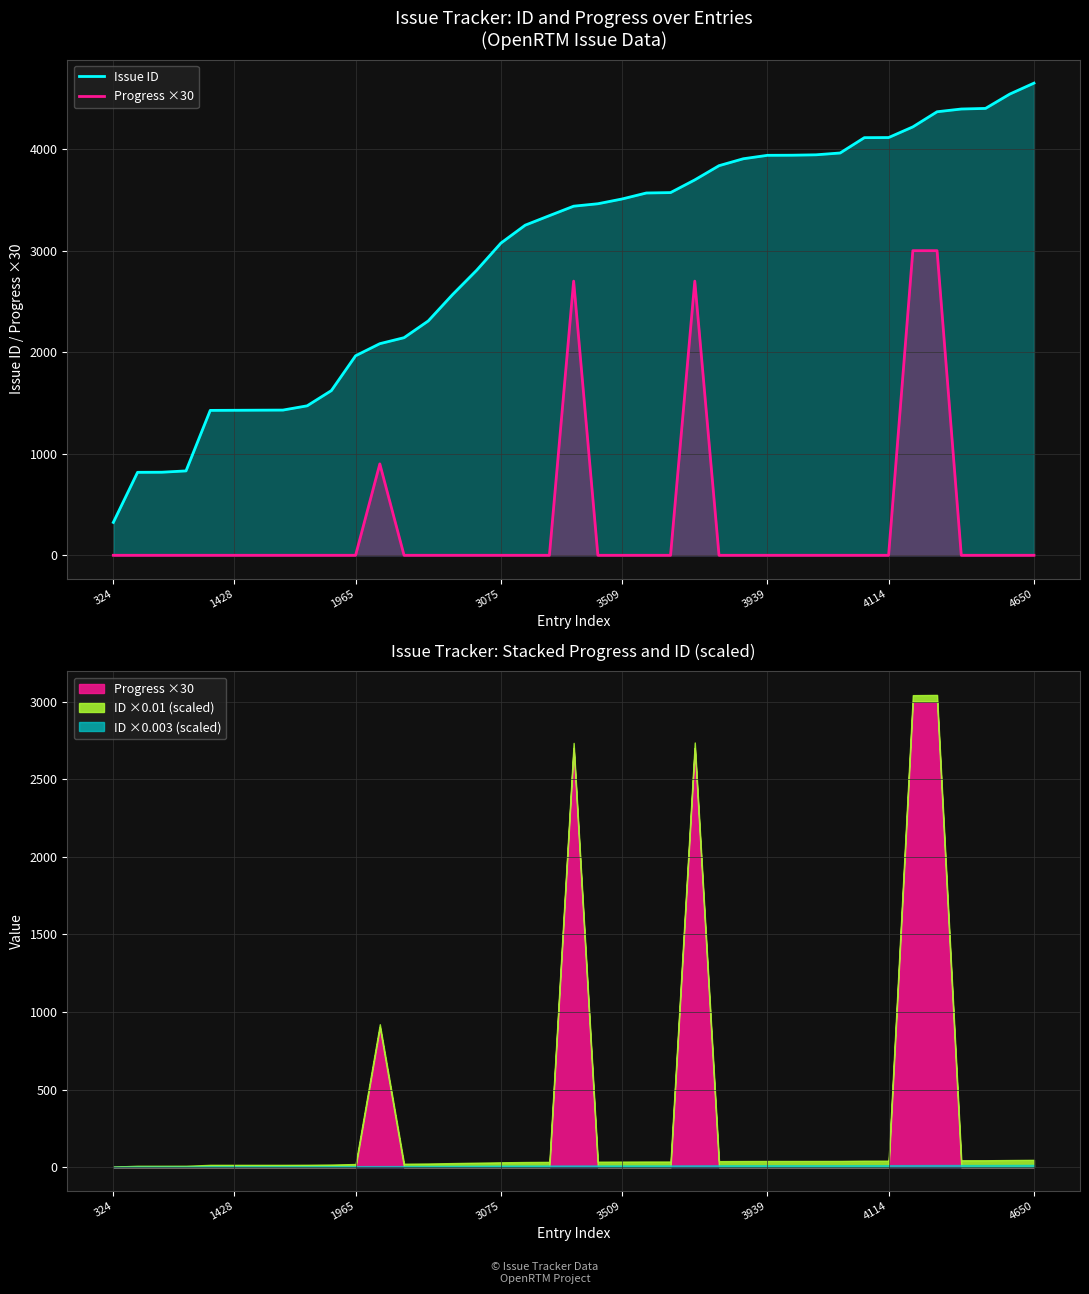

True or false: Issue ID and Progress ×30 intersect in this chart.

False